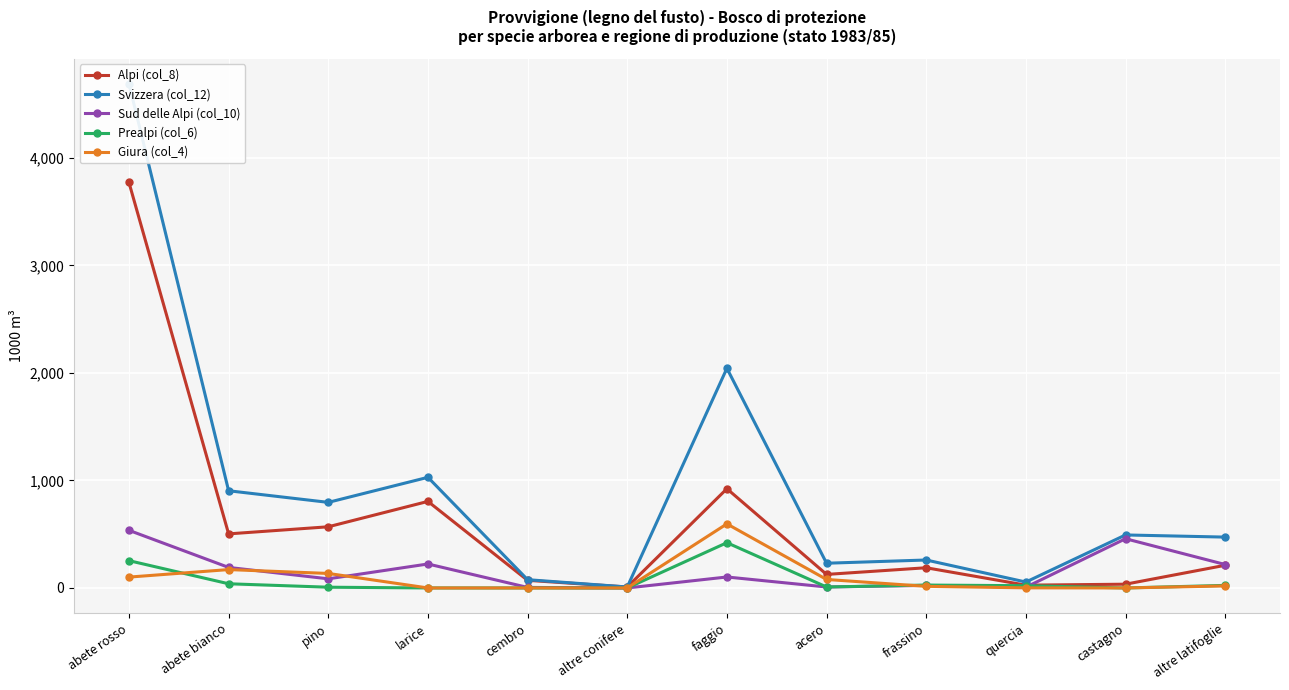

True or false: Prealpi (col_6) and Svizzera (col_12) intersect in this chart.

False